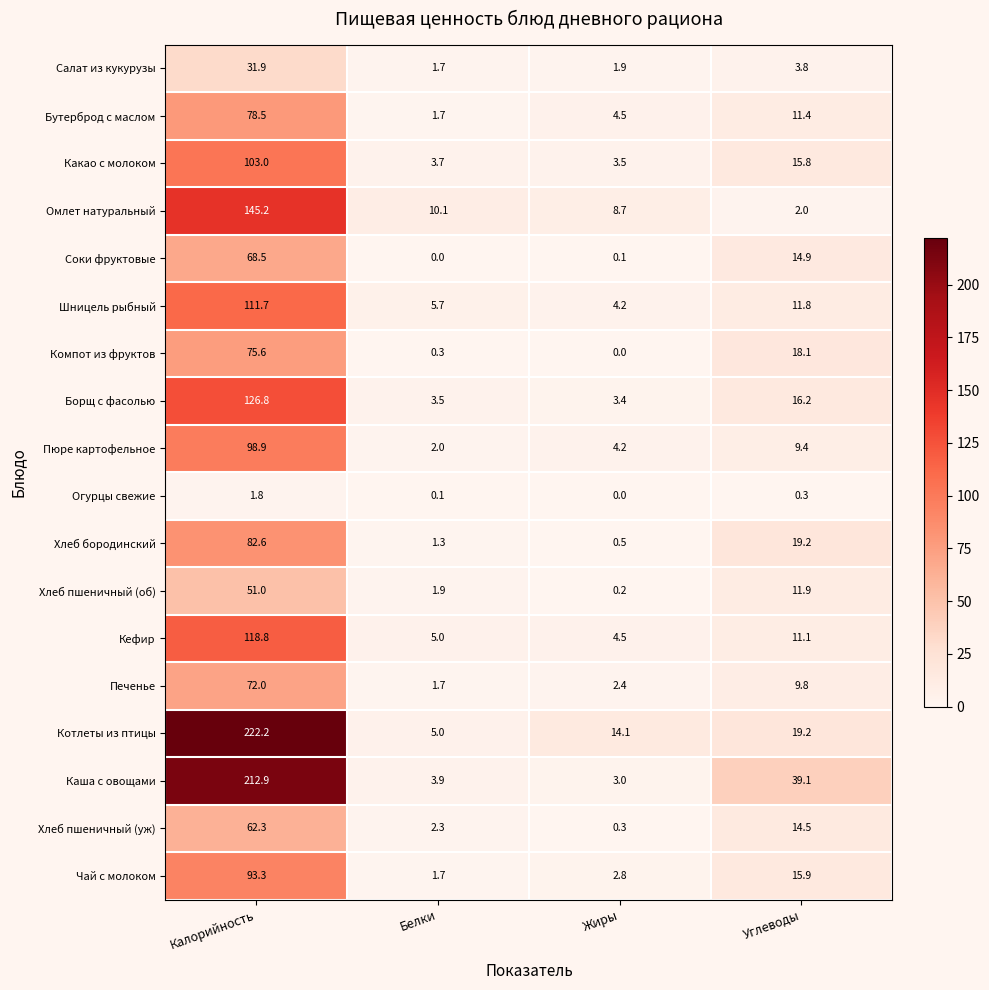

At which label is Бутерброд с маслом closest to 40?

Углеводы